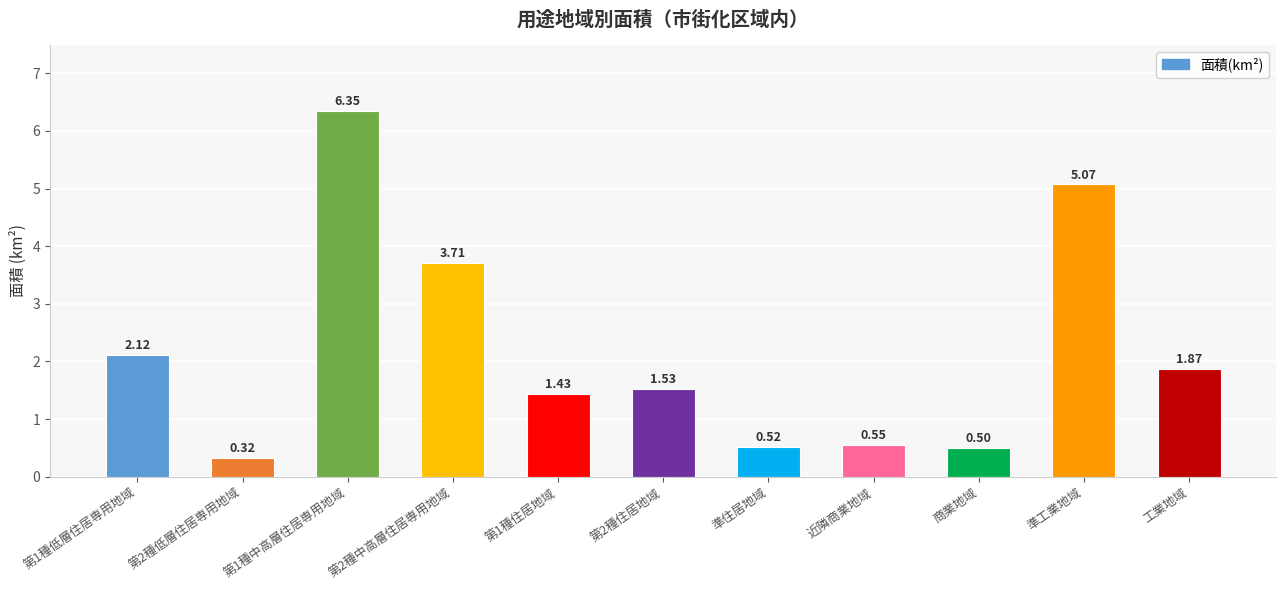

What is the average value?

2.2